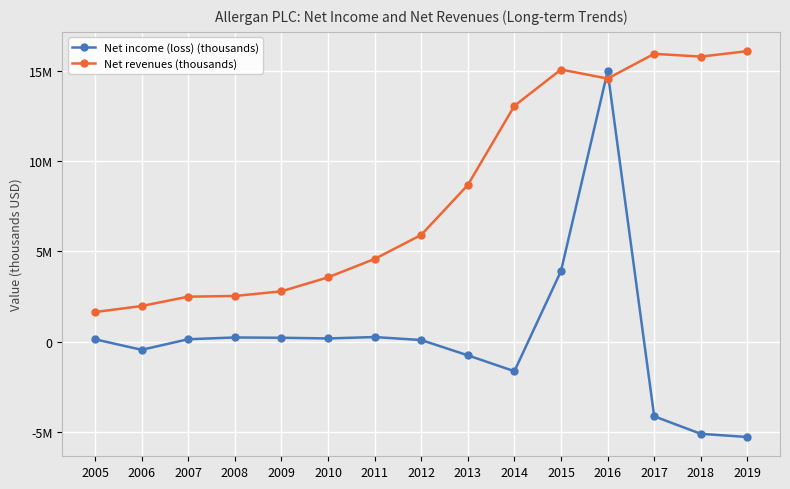

Which series changed the most between 2013 and 2016?

Net income (loss) (thousands)